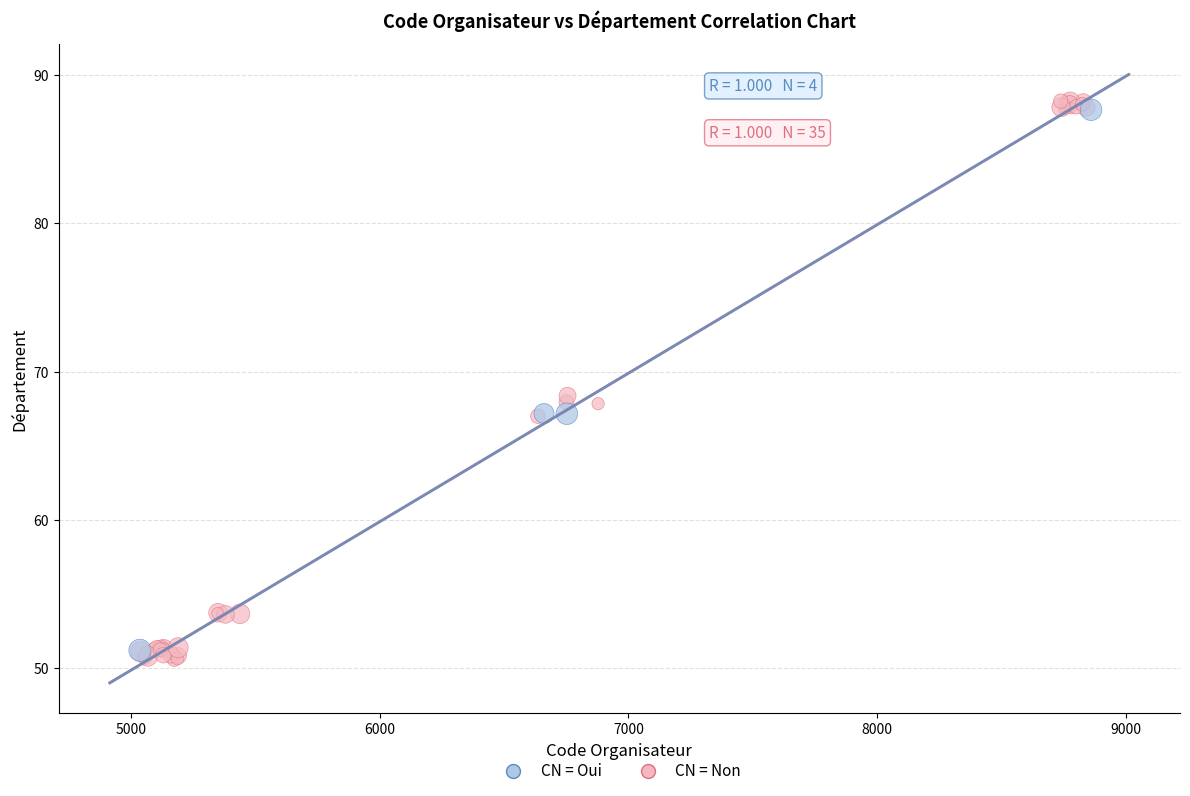

Which series has the widest spread of Y values?

CN = Non